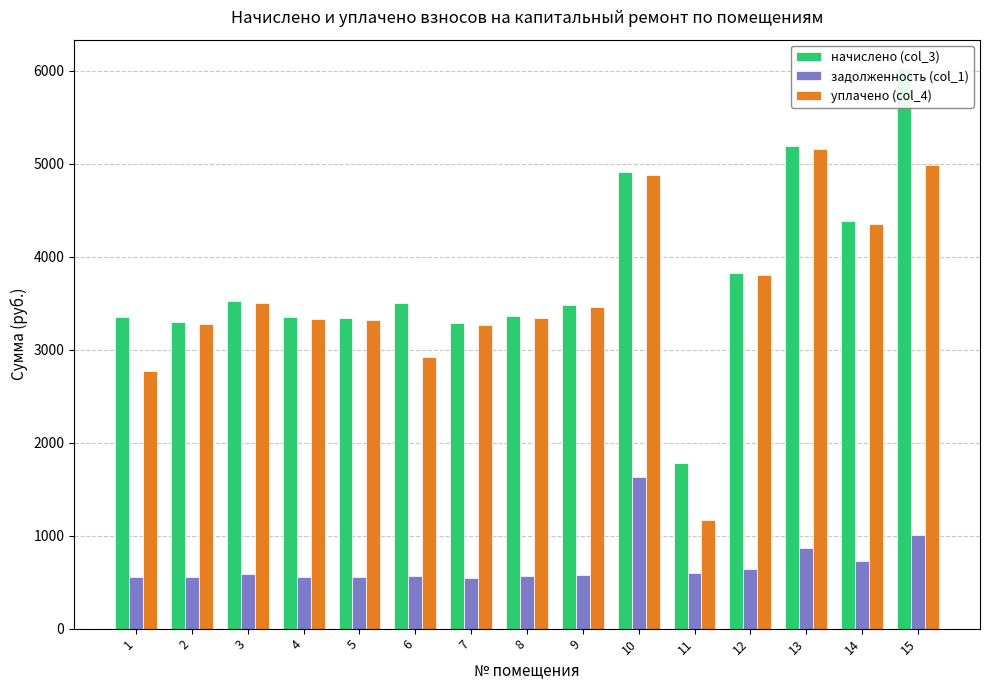

List the series in order of their peak value, highest first.

начислено (col_3), уплачено (col_4), задолженность (col_1)